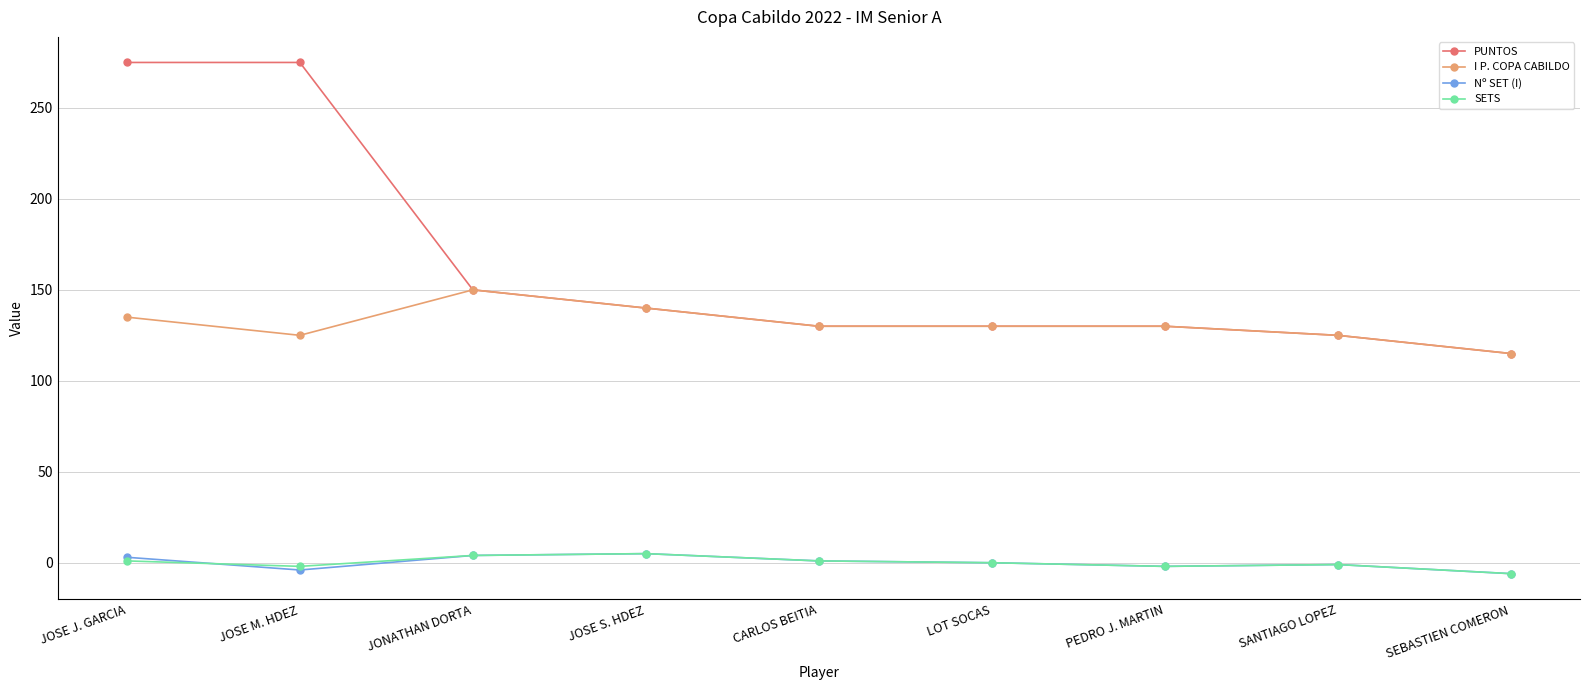

What is the total value across all series at JOSE J. GARCIA?

414